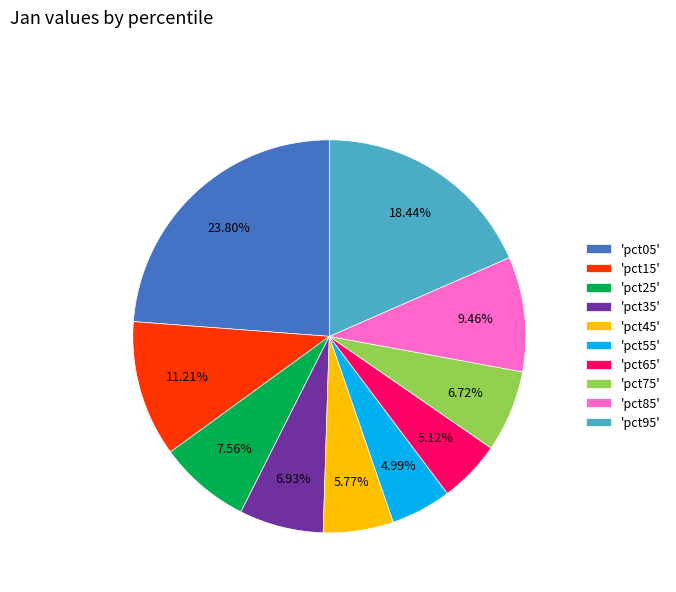

Is there a majority slice in this chart?

No